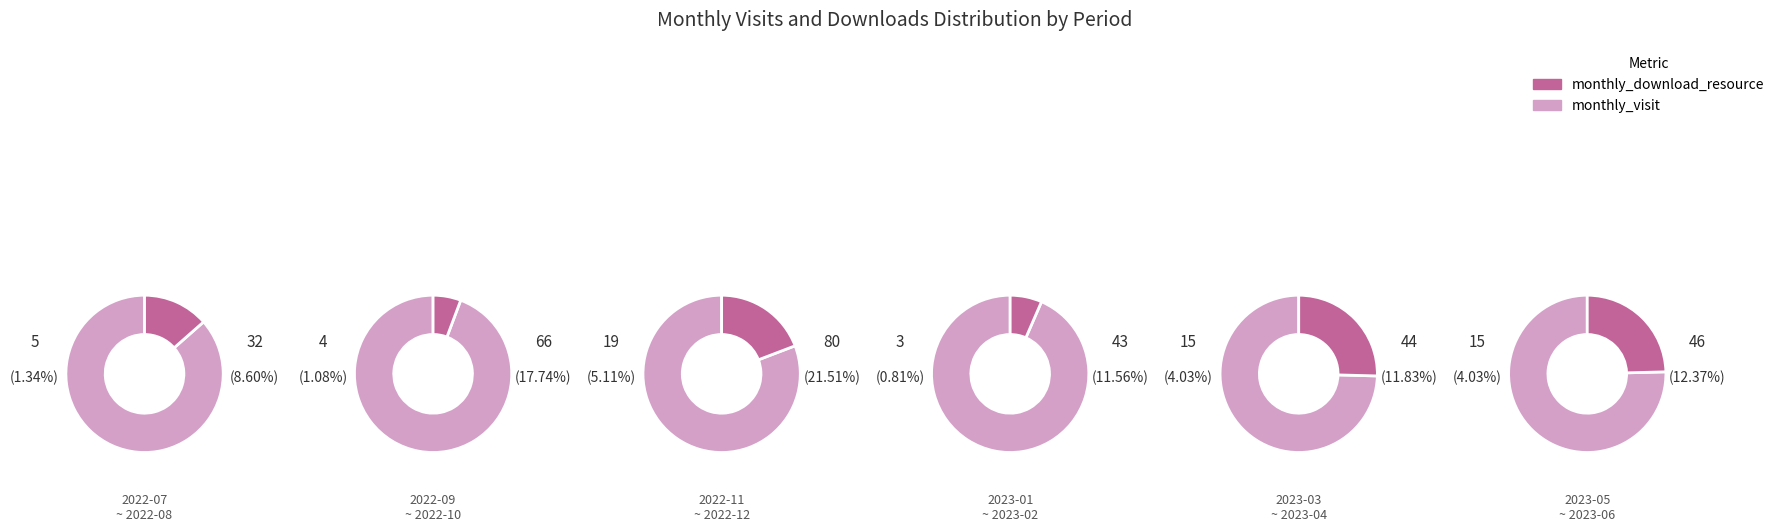

At 2023-02, list the series in order from largest to smallest.

monthly_visit, monthly_download_resource